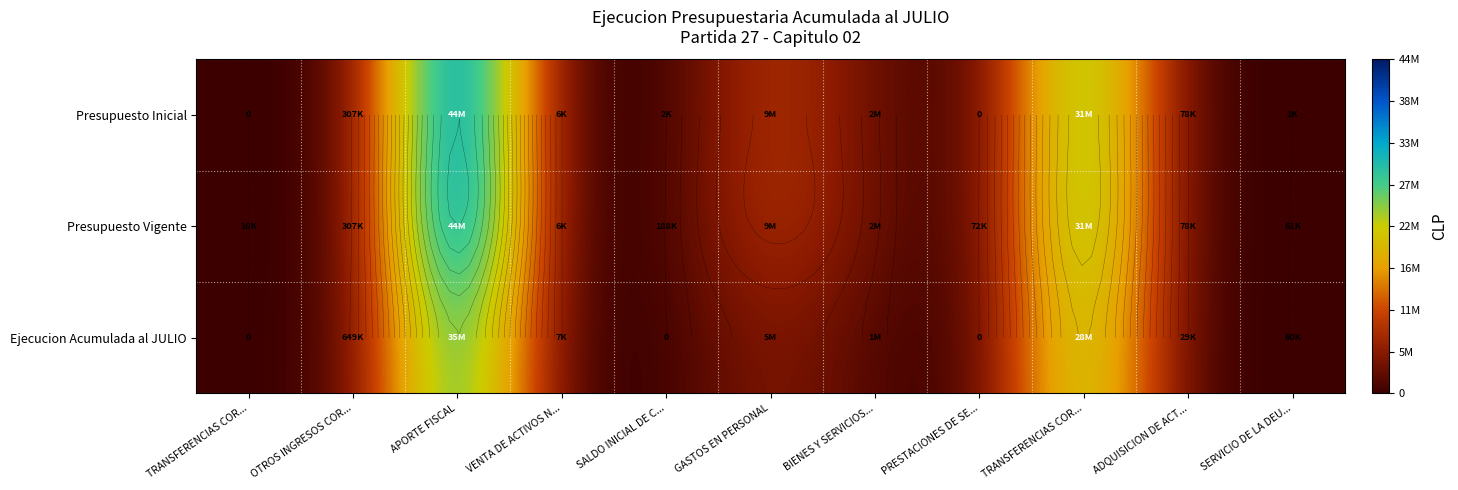

Between GASTOS EN PERSONAL and TRANSFERENCIAS COR..., which is larger?

GASTOS EN PERSONAL